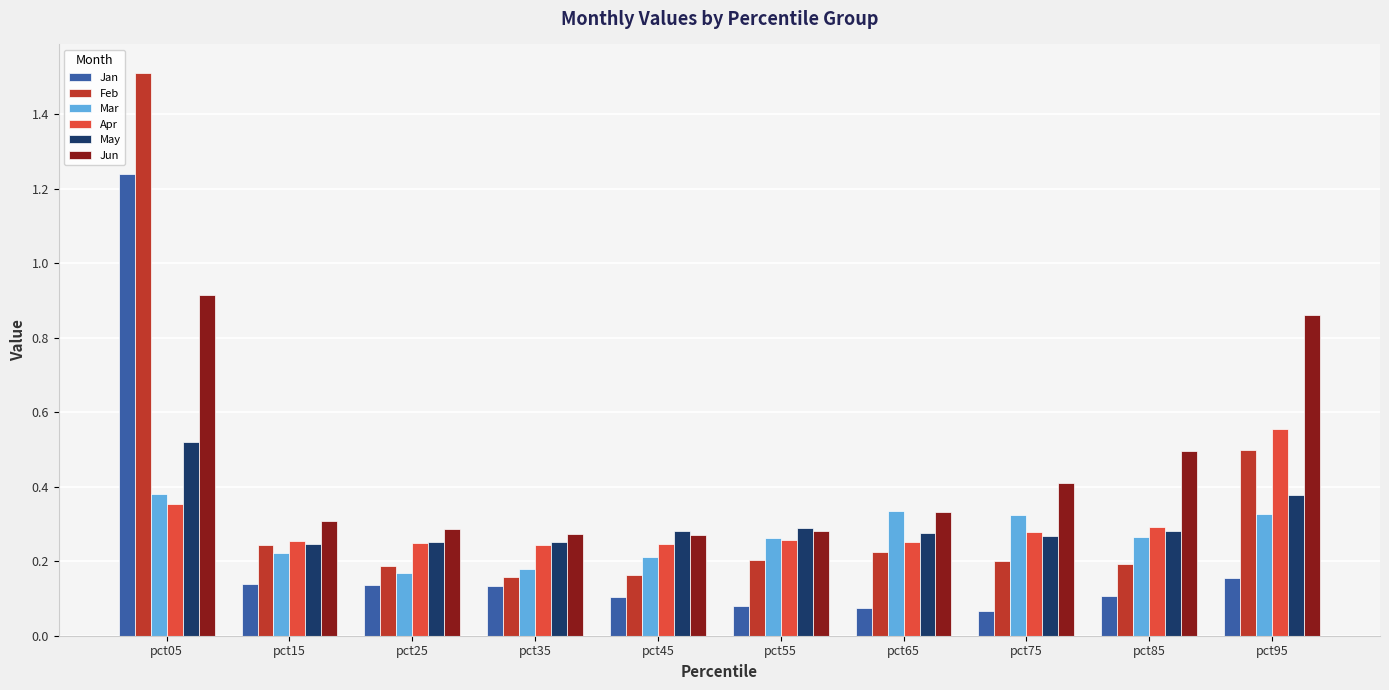

What is the difference between the Feb values at pct05 and pct75?

1.3